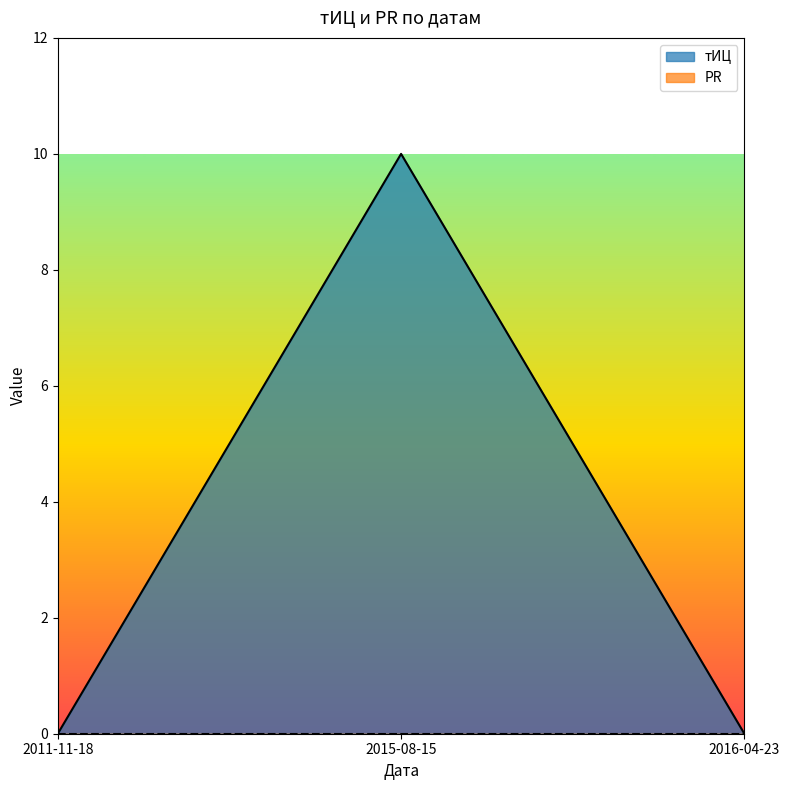

Does the chart display data point markers on the line(s)?

No